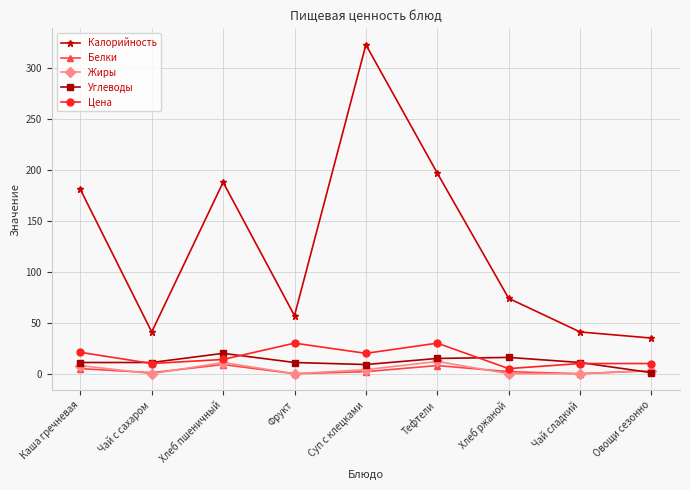

What is the label of the 6th point from the right?

Фрукт